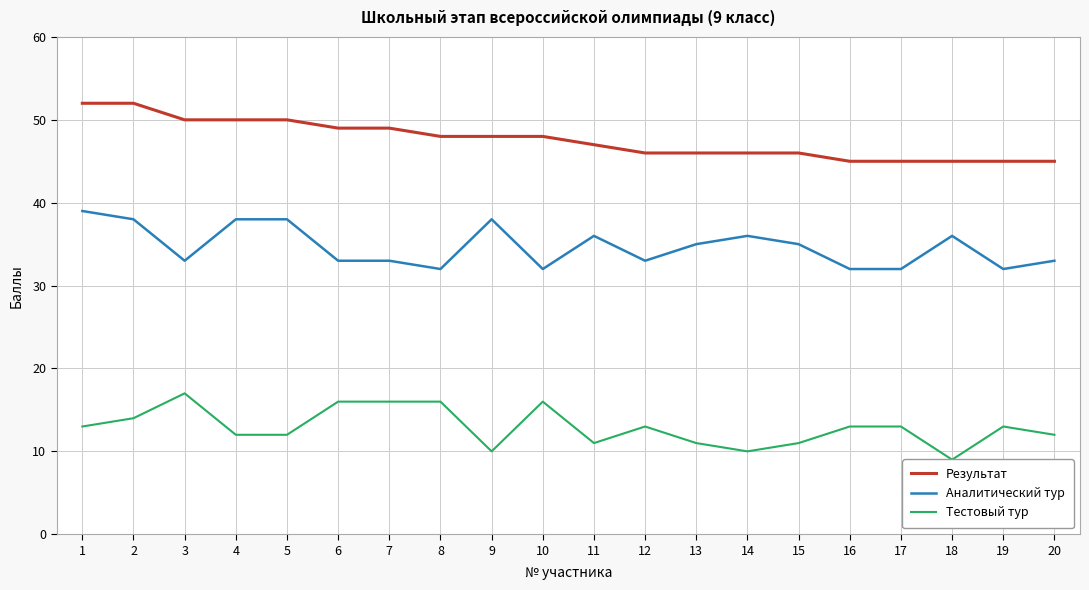

Which series has the largest total across all categories?

Результат